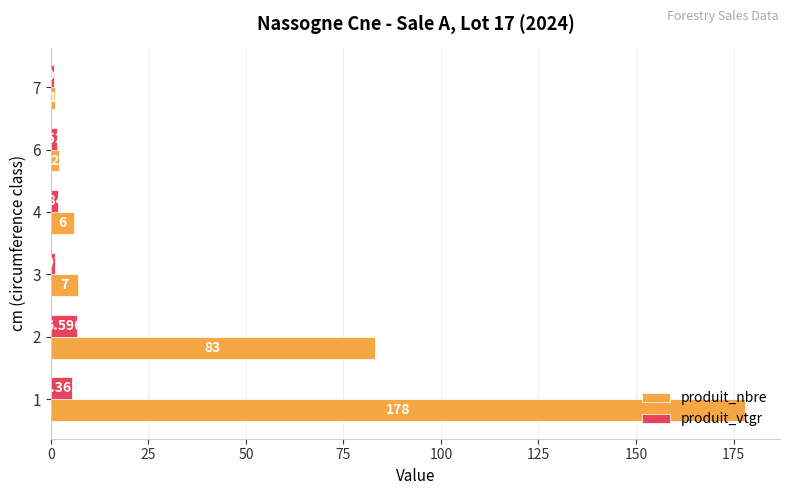

How many values in the produit_vtgr series are below 1?

1